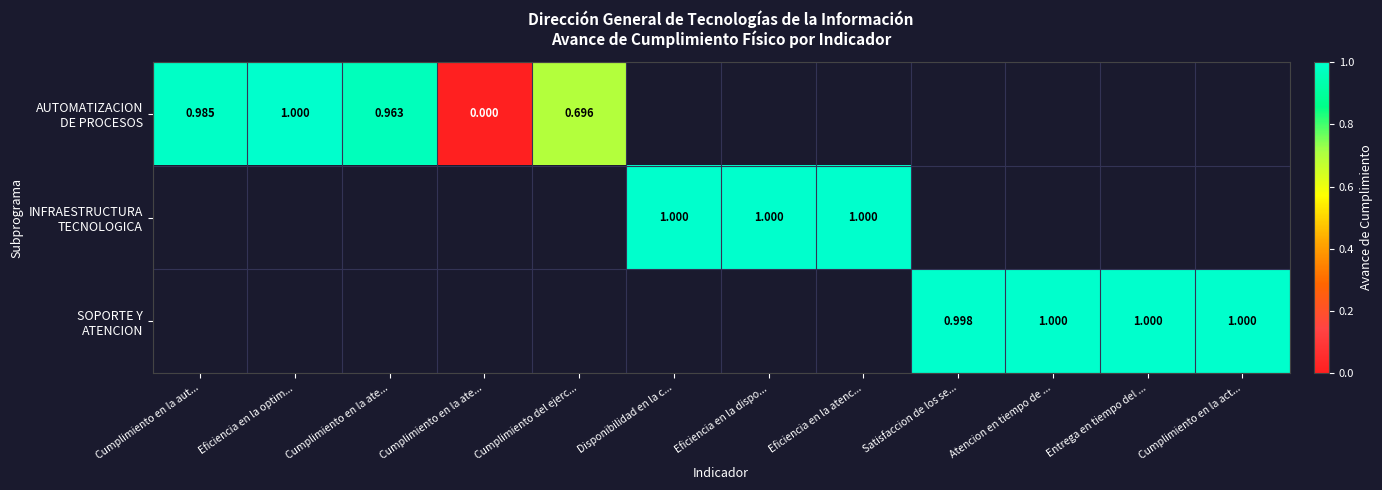

At which category does the chart reach its minimum across all series?

Cumplimiento en la ate...